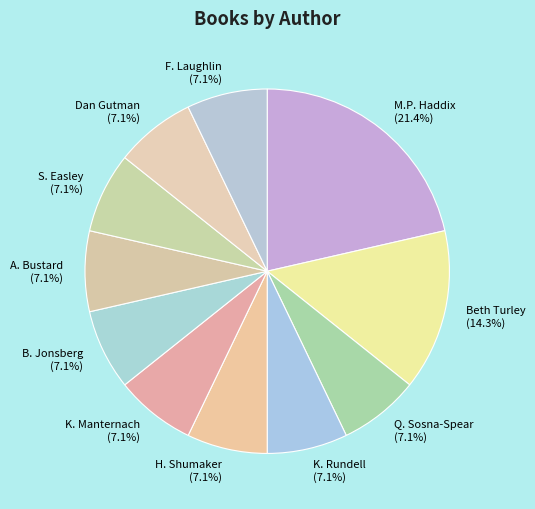

Combined, do S. Easley and H. Shumaker account for over 50%?

No